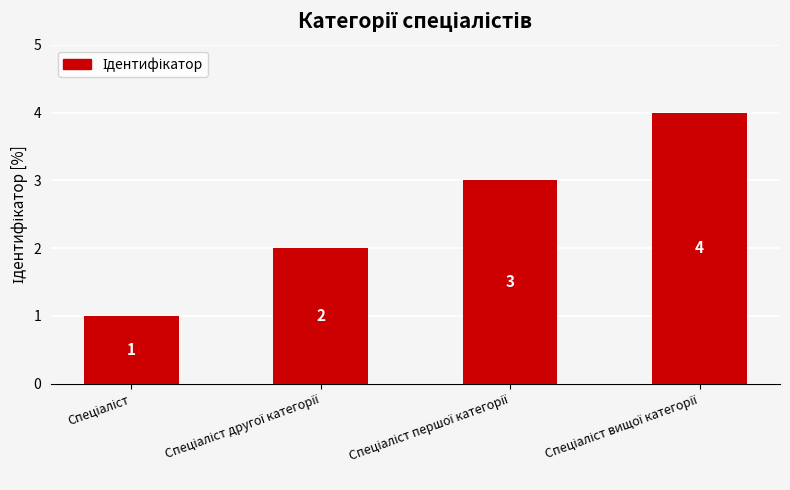

What is the difference between the maximum and minimum values?

3